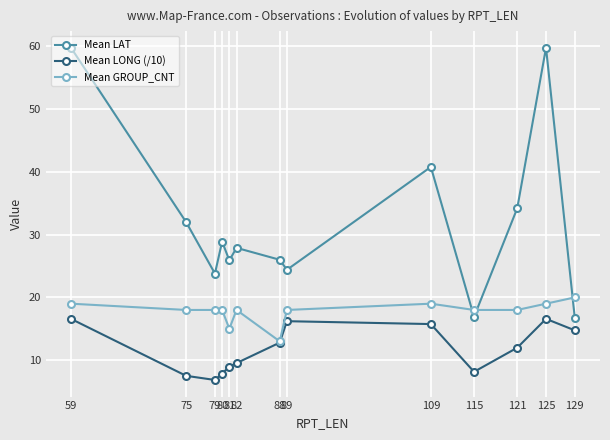

Which series has the widest spread of values?

Mean LAT